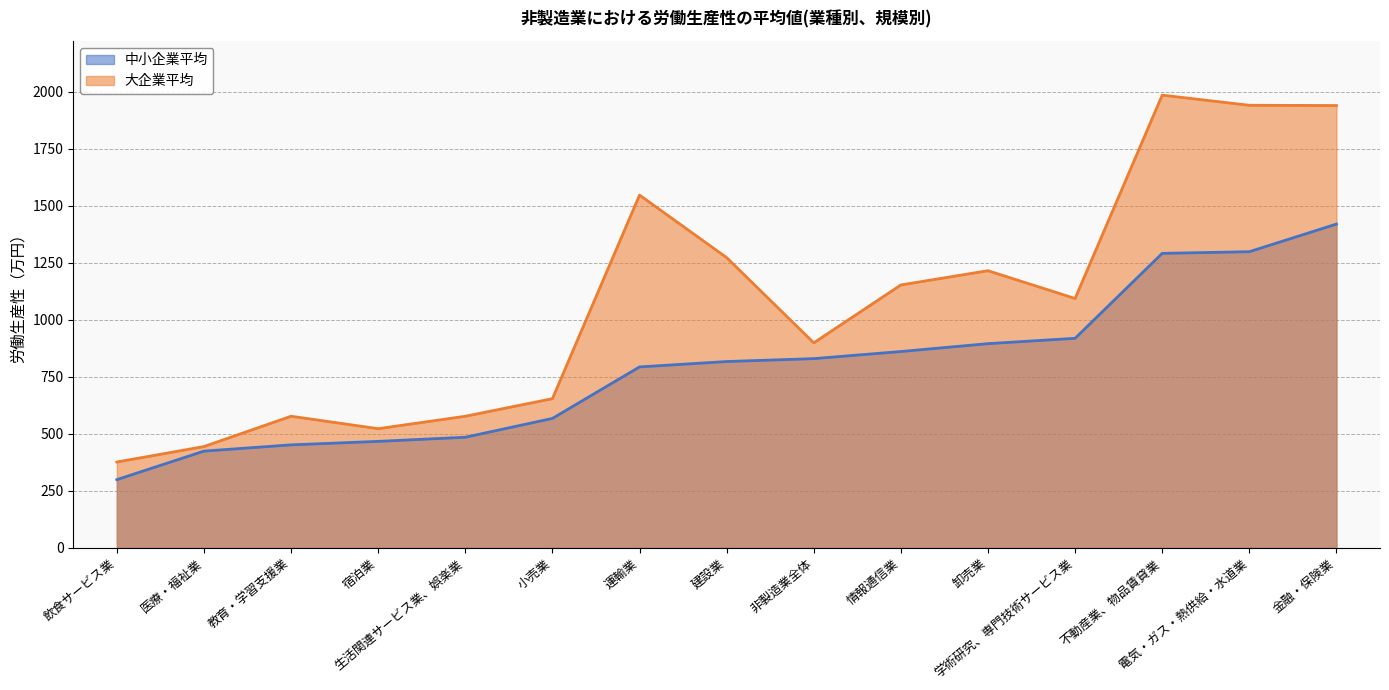

Rank the series by their average value, from highest to lowest.

大企業平均, 中小企業平均